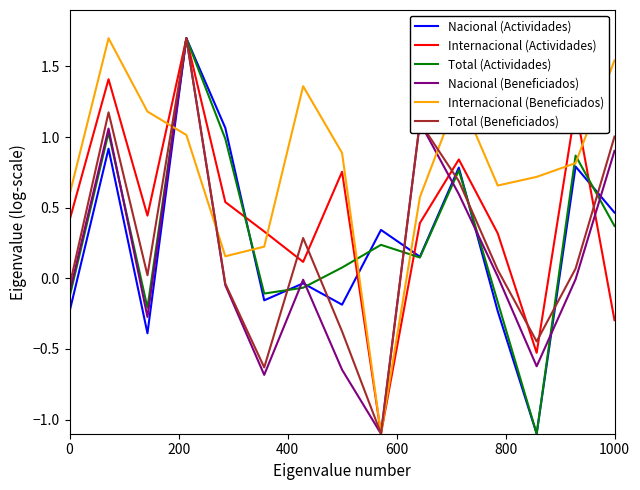

How many values in Internacional (Actividades) are above zero?

12